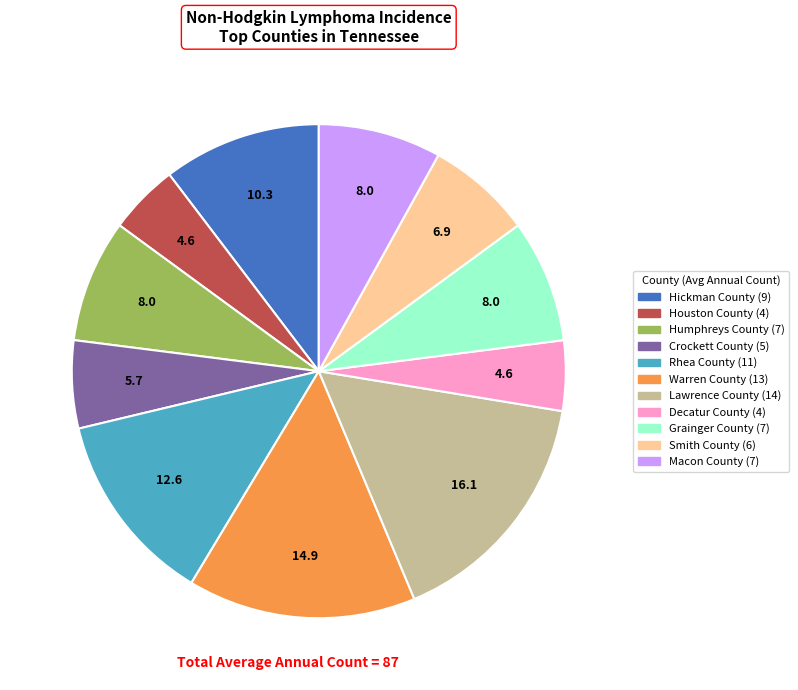

Which has a higher value, Decatur County or Rhea County?

Rhea County